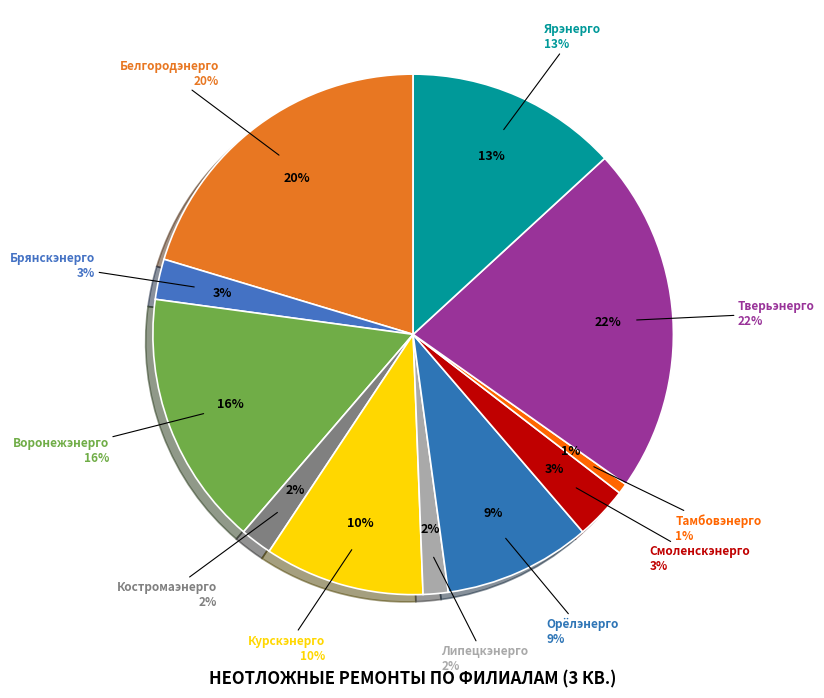

To the nearest percent, what portion does Воронежэнерго represent?

16%